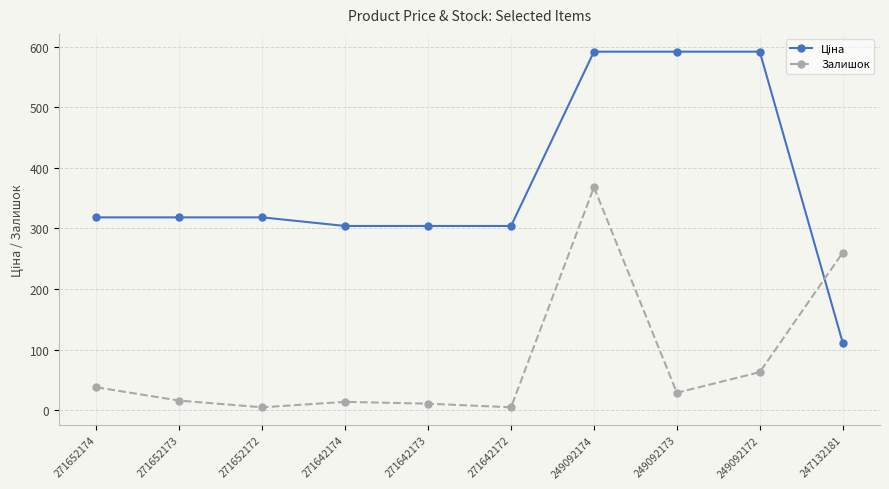

At which label is Залишок closest to 186?

247132181